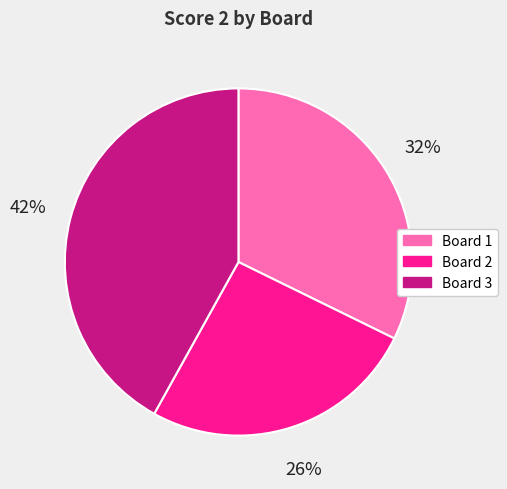

Is the sum of Board 1 and Board 3 greater than half?

Yes